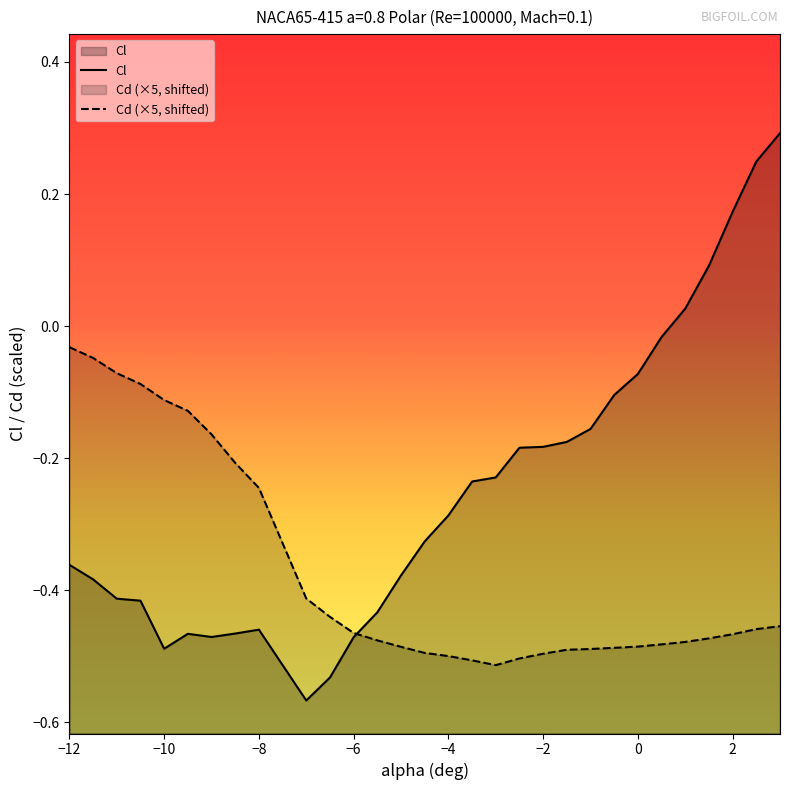

What is the difference between the highest and lowest values at 2.5?

0.7